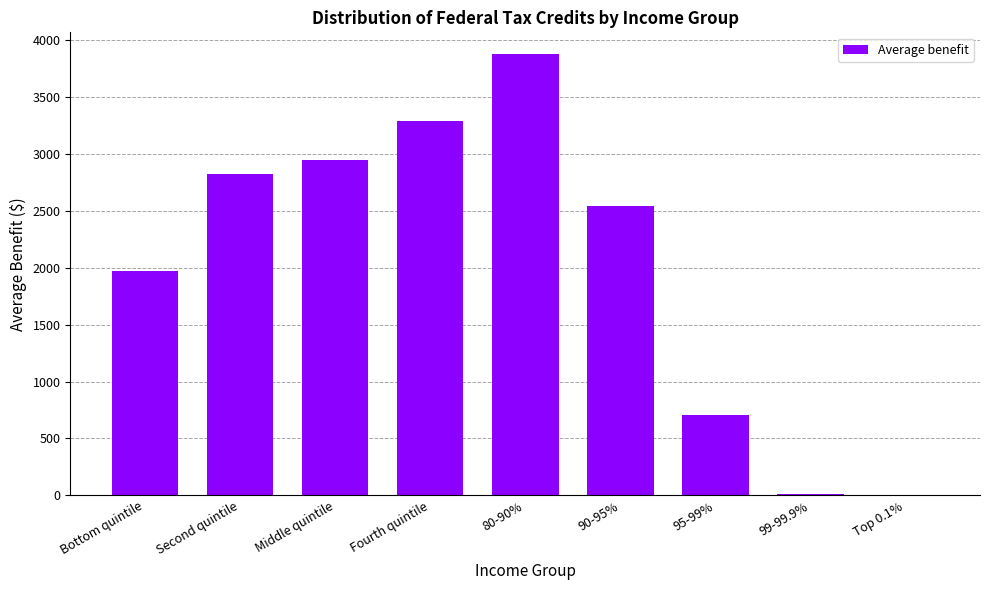

Does the chart contain stacked bars?

No